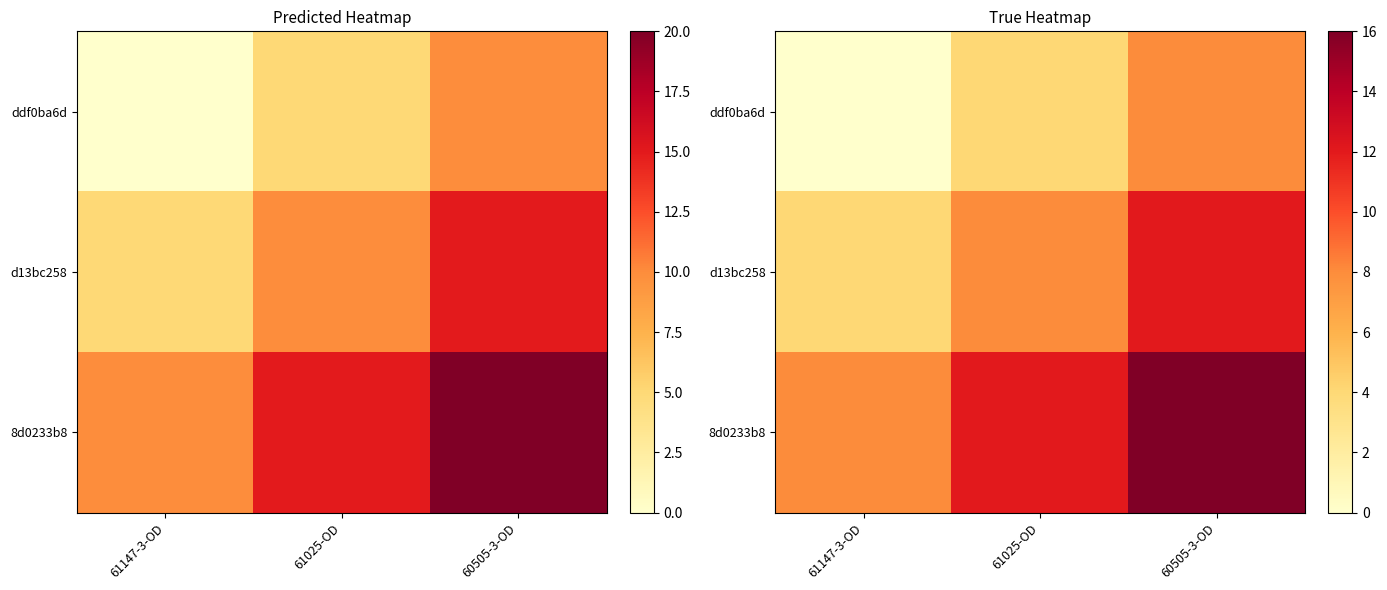

How many values in the d13bc258 series exceed 8?

1